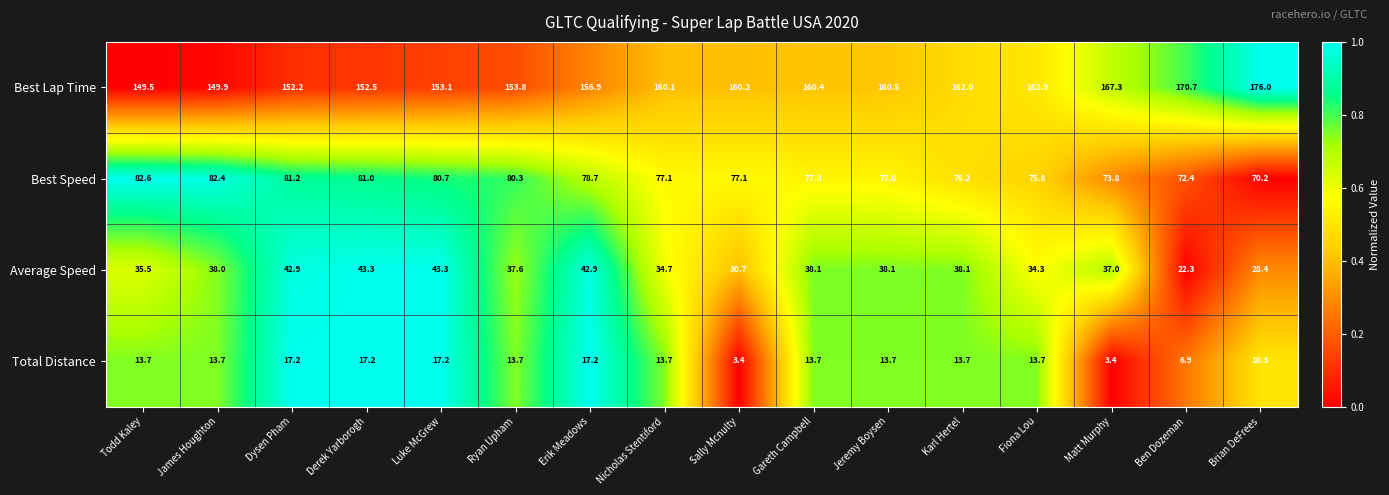

How many distinct data groups are displayed?

4